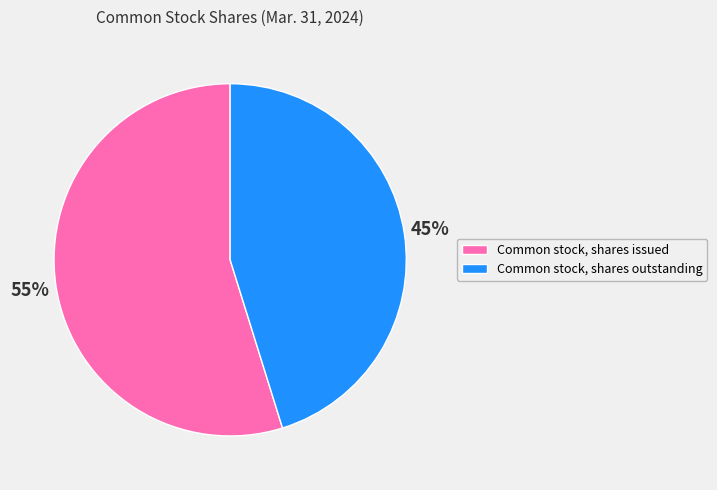

Combined, do Common stock, shares issued and Common stock, shares outstanding account for over 50%?

Yes